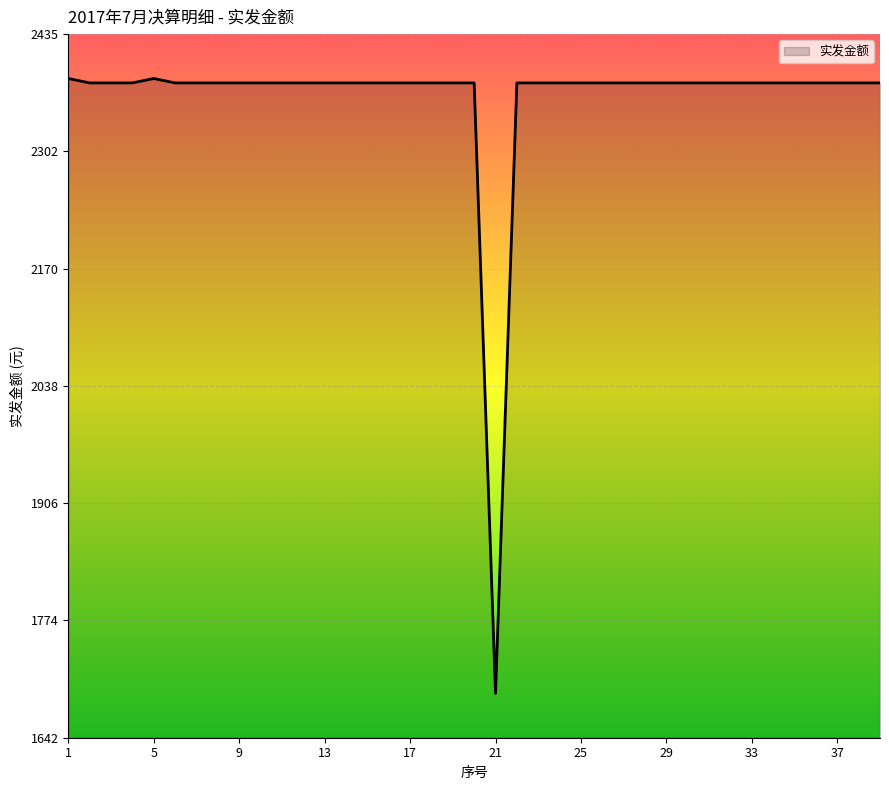

What is the greatest value displayed?

2385